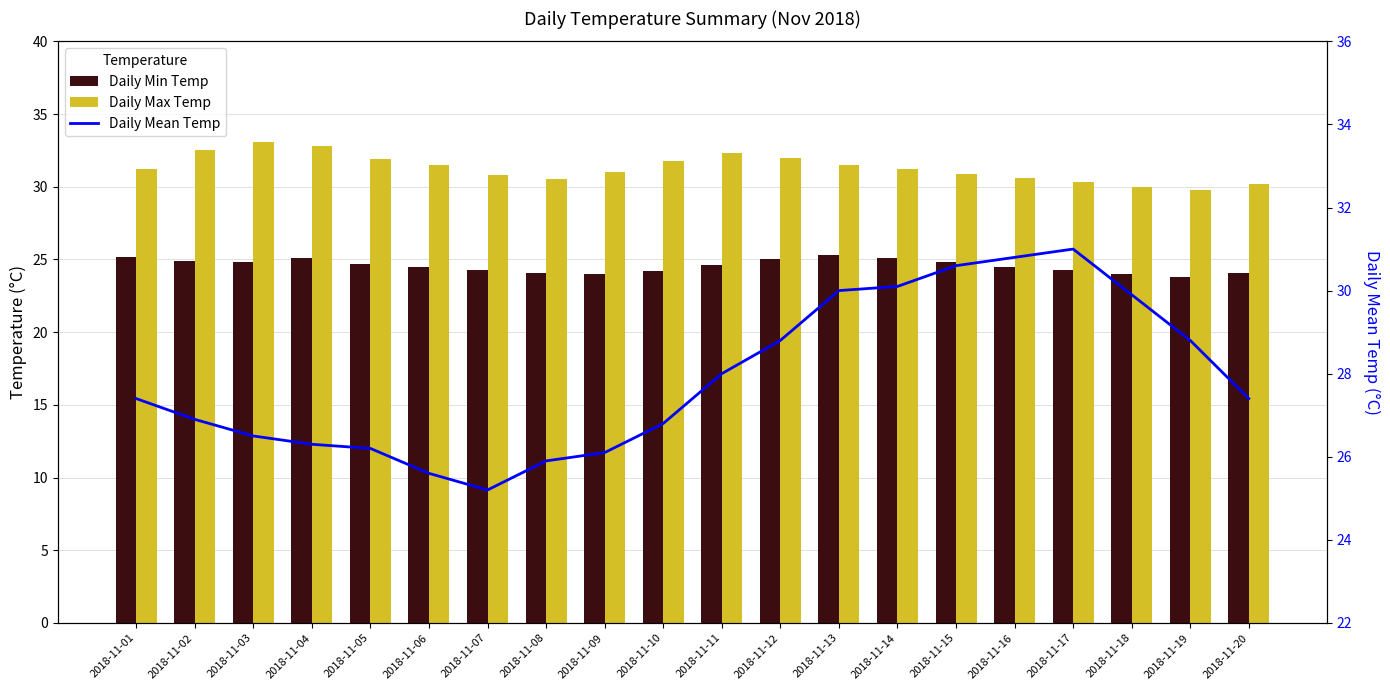

What is the highest value of the Daily Mean Temp series?

31.0